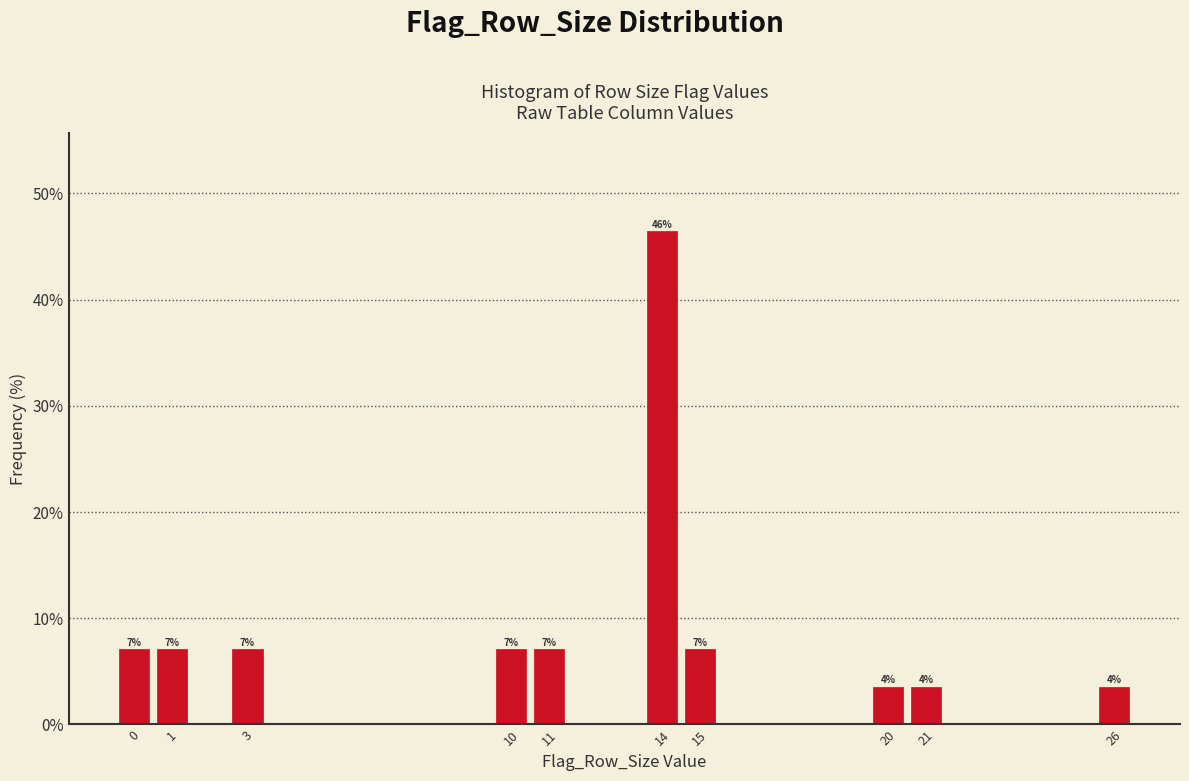

Over which range of the x-axis is the bar tallest?

13.5 to 14.5